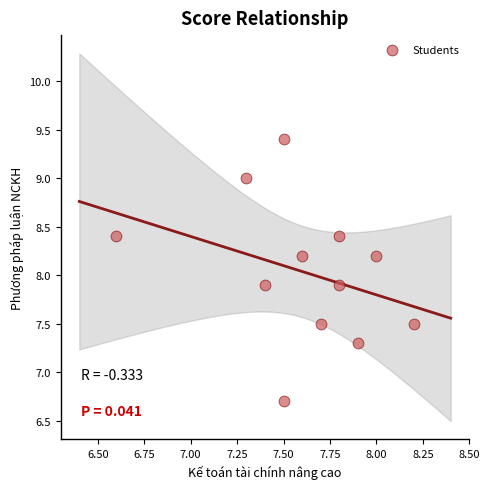

What is the range of Y values (max minus min)?

2.7